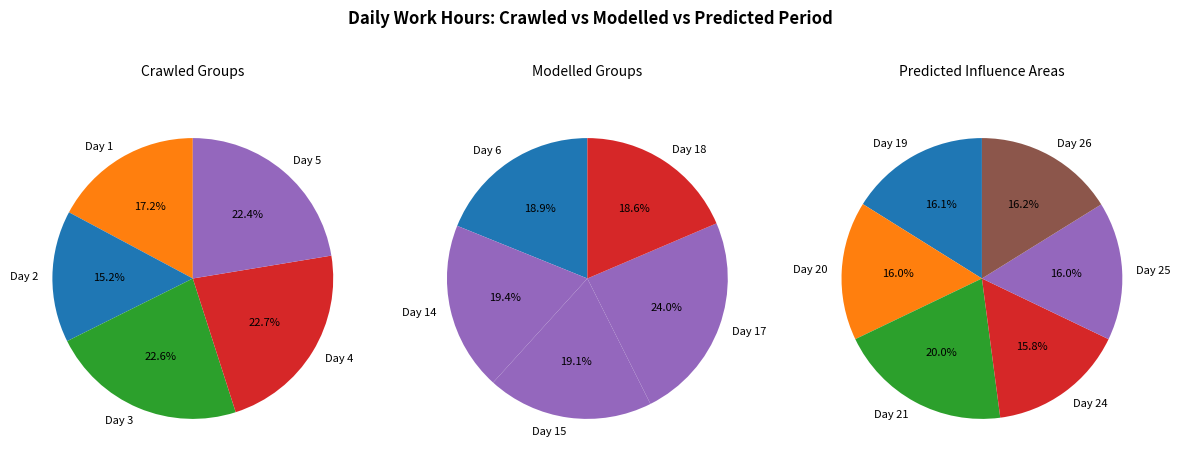

Which category has the biggest portion of the pie?

Day 4